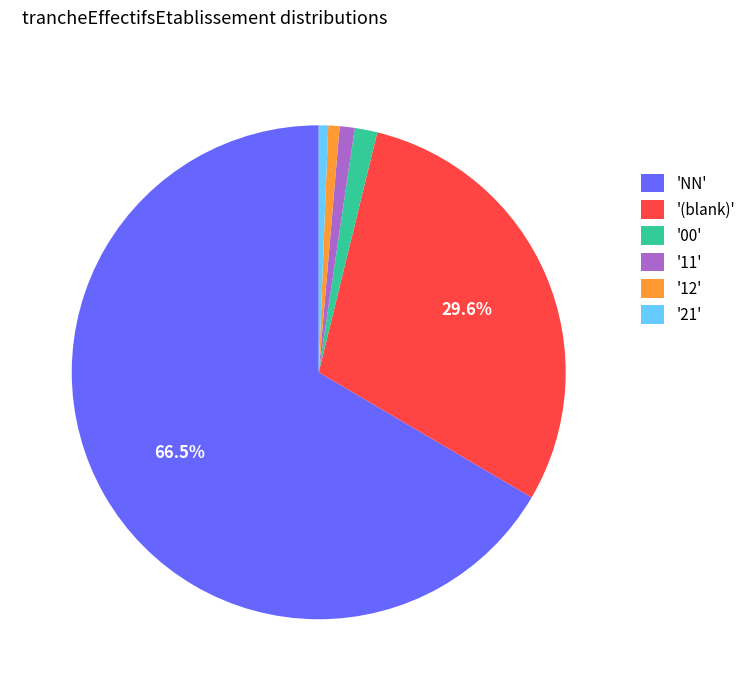

Between '(blank)' and 'NN', which is larger?

'NN'